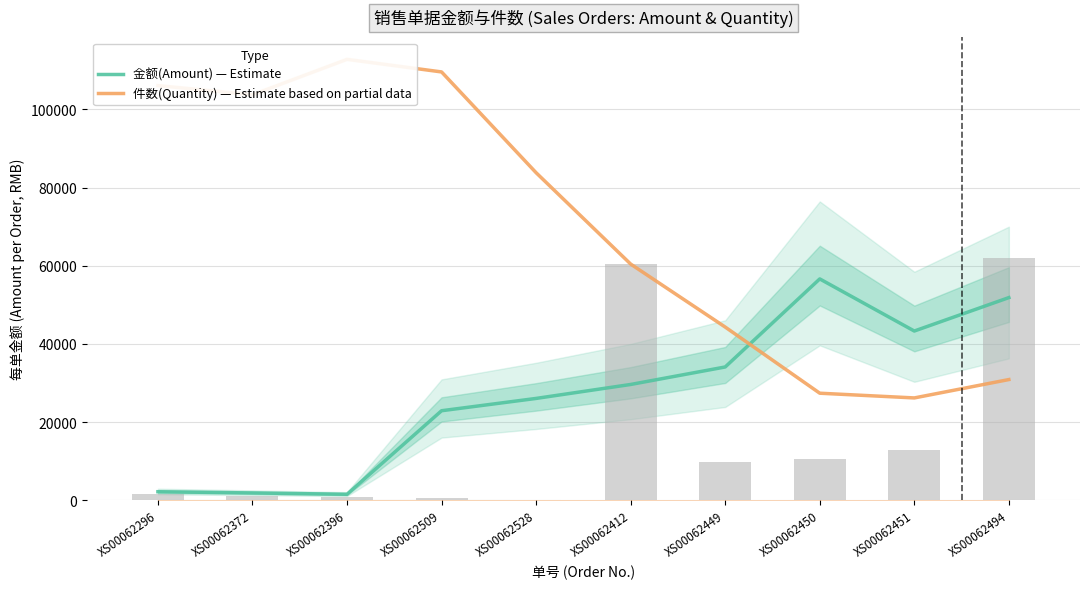

The 金额(Amount) — Estimate series shows 29629.6 at XS00062412. True or false?

True